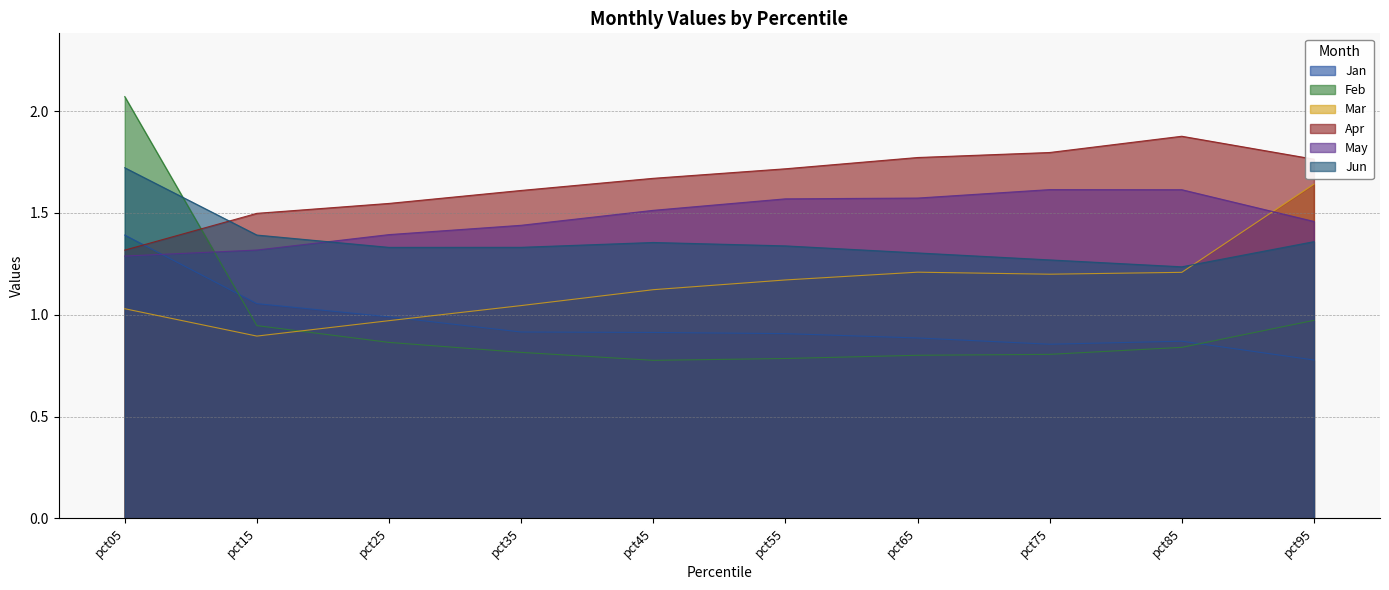

The value of Mar at pct65 is 1.2. True or false?

True